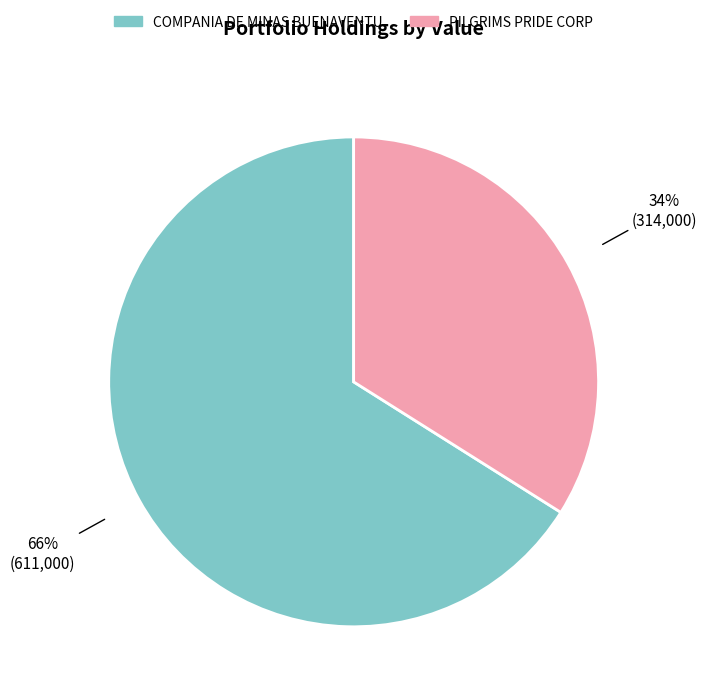

How many segments does this pie chart have?

2